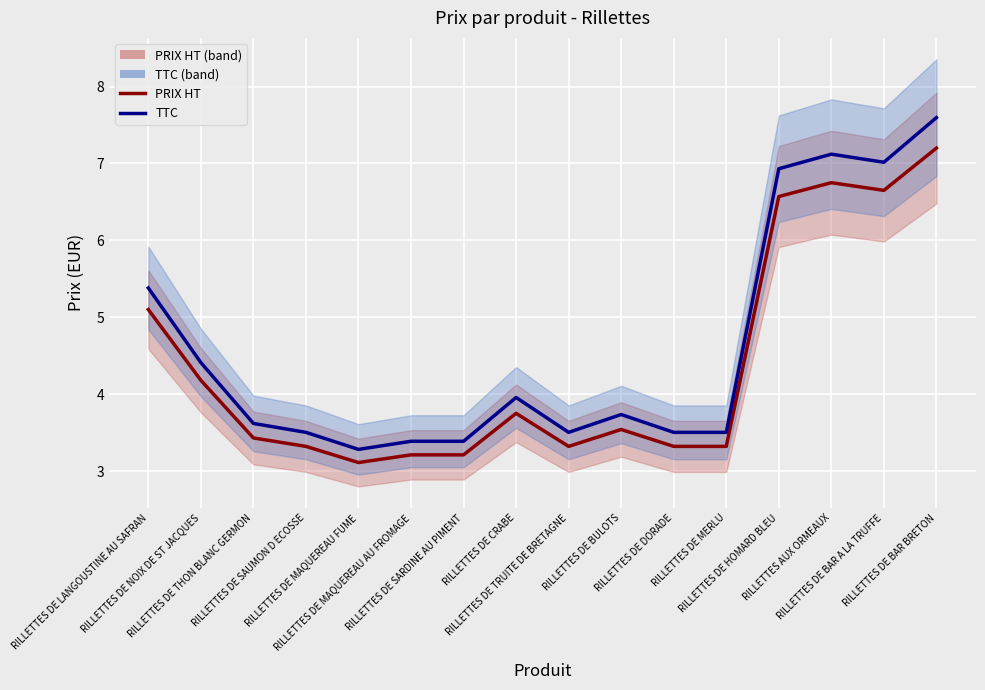

What position from the right is RILLETTES DE MAQUEREAU AU FROMAGE?

11